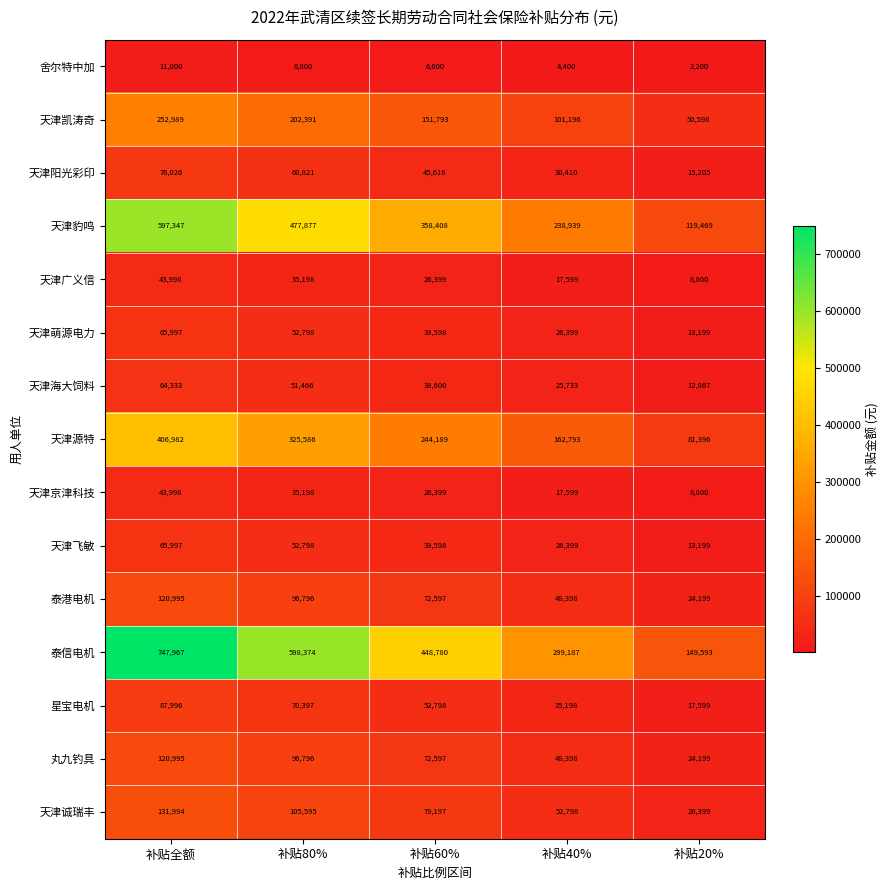

What is the difference between the maximum and minimum values in the 泰信电机 series?

598374